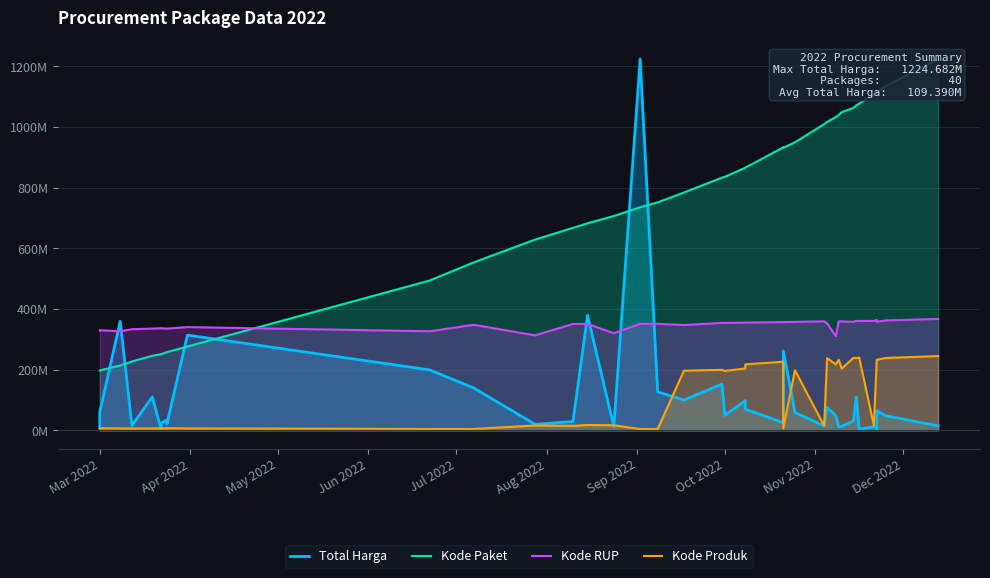

Reading right to left, extract all data points from this chart.

Total Harga: 14750000.0	48140000.0	65000000.0	5093000.0	11800000.0	3825000.0	110000000.0	30800000.0	13442000.0	11100000.0	48140000.0	75920000.0	14400000.0	59375000.0	262118150.0	25200000.0	70000000.0	98000000.0	49478000.0	152477000.0	100000000.0	127000000.0	1224682000.0	12000000.0	379075000.0	29000000.0	19950000.0	139800000.0	199200000.0	314121780.0	21231000.0	27720000.0	34132505.0	23680800.0	2395750.0	110389990.0	15787200.0	359500000.0	59935000.0	6936000.0
Kode Paket: 1224682000.0	1134814251.3	1114519564.3	1116561609.9	1107103906.8	1077740303.9	1071868313.9	1063243502.4	1049537321.7	1040310803.5	1033383608.8	1017172491.0	1009849203.1	950018781.2	931931048.0	933282148.5	866256294.8	865865420.2	836337430.7	833416047.9	784312497.0	751851121.9	735797606.4	706870801.8	682889160.5	667800045.9	628977696.1	553834280.7	494348287.6	276266378.6	258107150.4	257964160.2	257865528.3	251291112.2	251261888.0	245785991.2	226946255.1	213887705.0	197611876.4	197592567.5
Kode RUP: 367404600.0	362497222.3	358053805.7	364088906.2	360893484.2	360715284.7	360744957.3	357853243.2	358945044.5	359810892.3	310377360.3	352583024.6	359315841.1	357688129.7	356980384.6	356998793.8	355220424.2	355219700.9	354425888.9	354382744.6	347293760.4	351380392.2	351381848.4	320299976.7	350985921.2	350747768.9	313291697.8	348065026.3	326705594.1	340490017.1	335633758.8	335633758.8	335633758.8	336682897.9	336682772.5	335533477.6	333432470.3	326698313.4	330257106.5	328934694.1
Kode Produk: 244936400.0	238592088.5	232561419.4	232576706.8	16428671.4	239641677.0	238751489.5	238852277.8	203626696.8	232583409.9	217577041.2	238030936.7	14811424.7	198154637.4	6440827.7	226253442.7	217636965.4	203979589.2	196121709.3	199436937.1	196876312.1	4419424.5	4419883.4	16666244.7	17507518.4	14811424.7	16054101.2	4419555.6	4419555.6	6440827.7	6907016.7	6315158.9	6278677.9	6889883.3	6342914.4	6275333.9	6283222.2	6426155.6	6944970.5	6909548.7